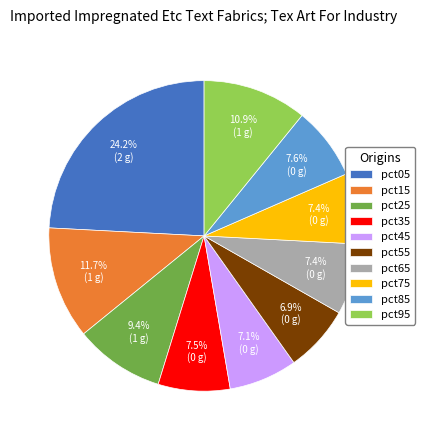

Combined, what portion of the pie is pct95 and pct15?

22.6%